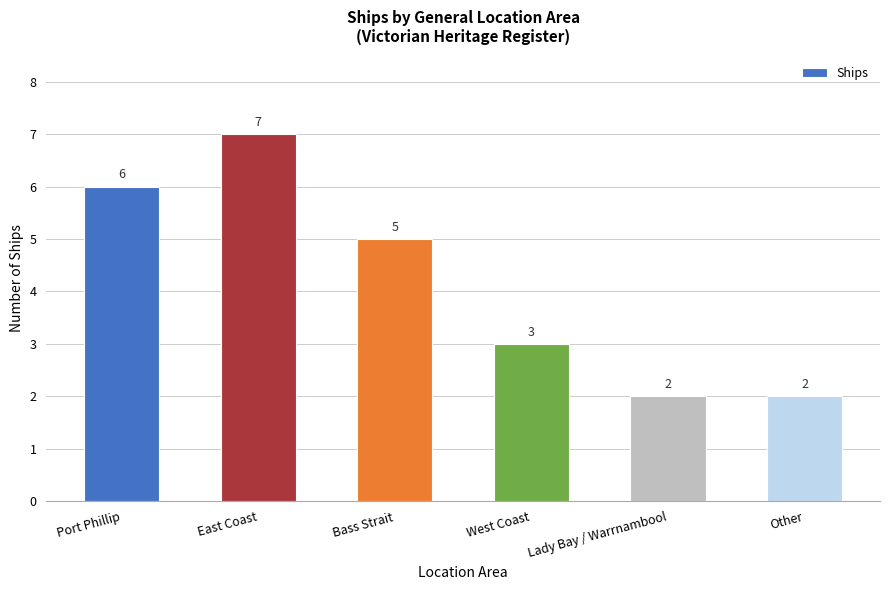

Is it true that the value at Other is 2?

True